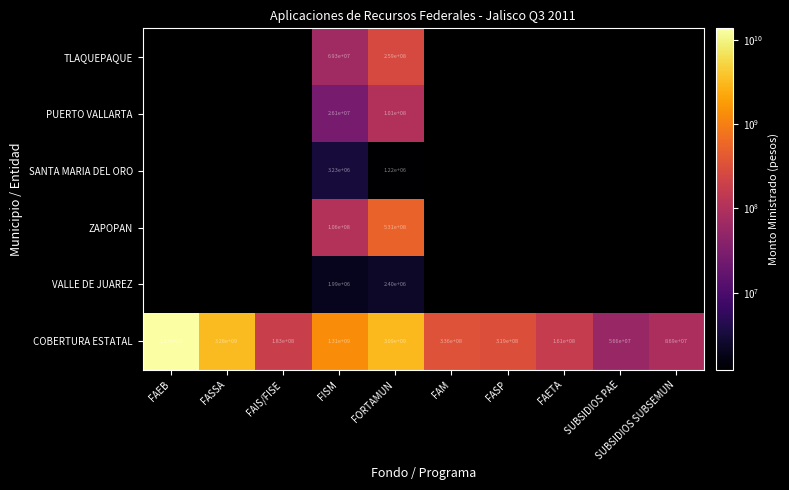

What is the difference between the maximum and minimum values in the COBERTURA ESTATAL series?

13643400000